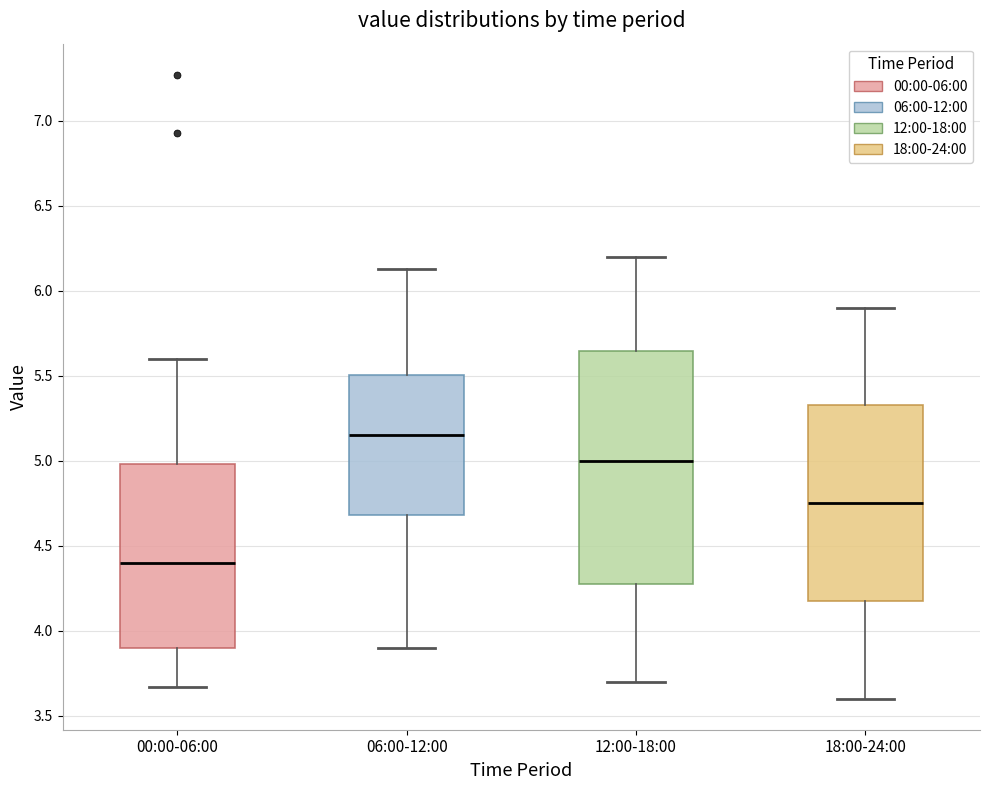

Which box is the tallest, from its lower edge to its upper edge?

12:00-18:00